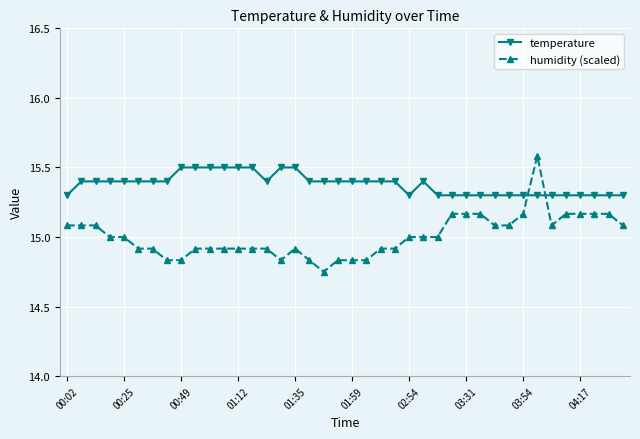

What is the value of the temperature point at the 27th from the left?

15.3